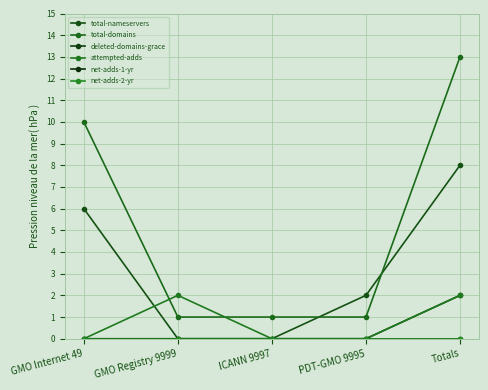

Rank the categories by net-adds-1-yr value from highest to lowest.

GMO Internet 49, GMO Registry 9999, ICANN 9997, PDT-GMO 9995, Totals